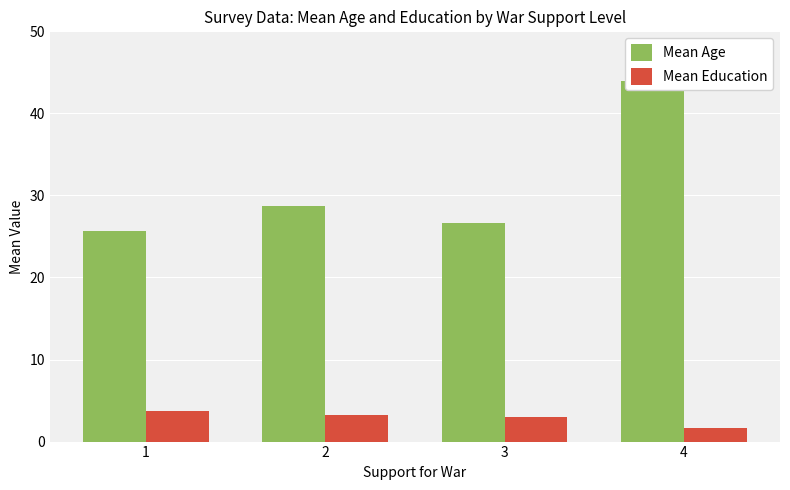

How many values in the Mean Age series are below 28?

2